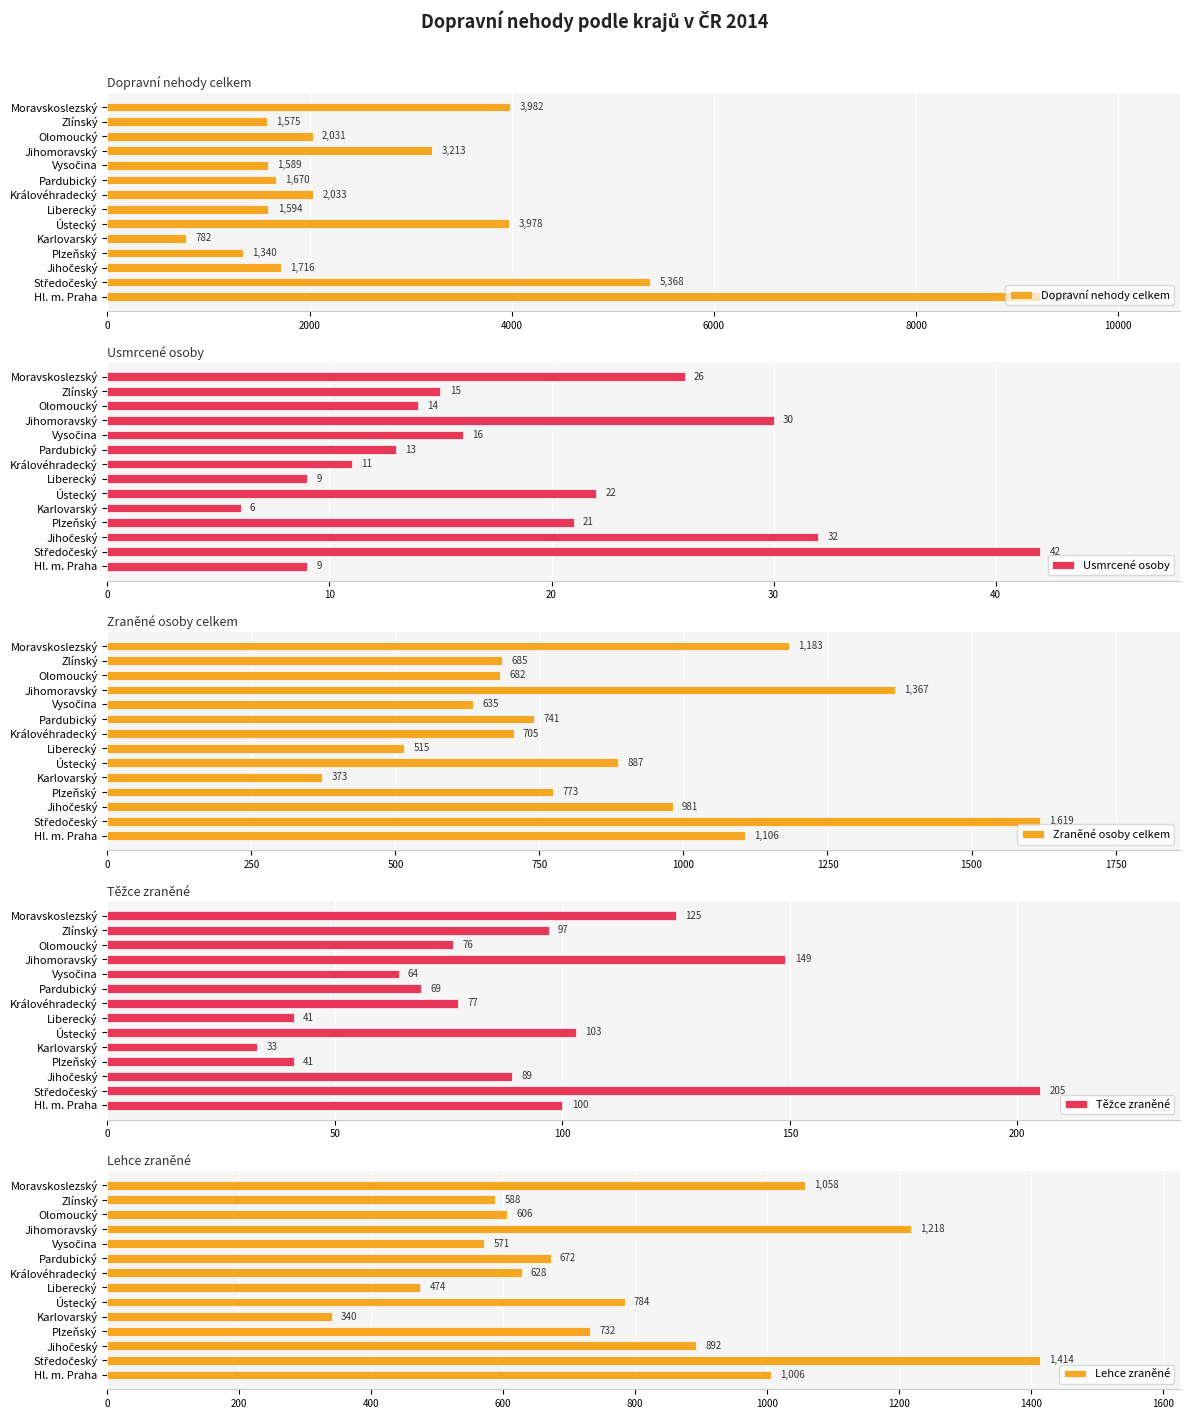

True or false: Dopravní nehody celkem has a value of 1670 at Pardubický.

True